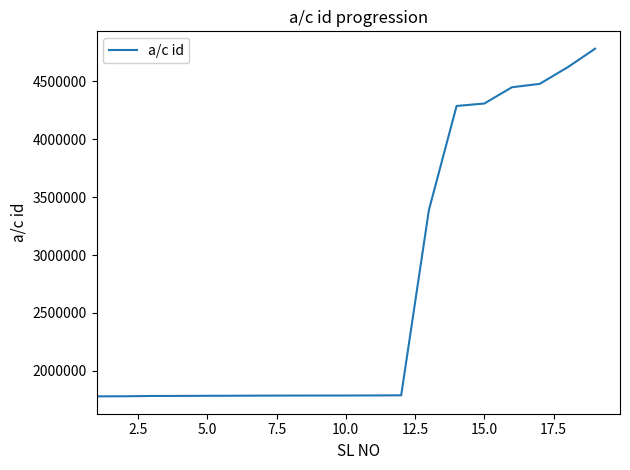

What is the difference between the maximum and minimum values?

2997950